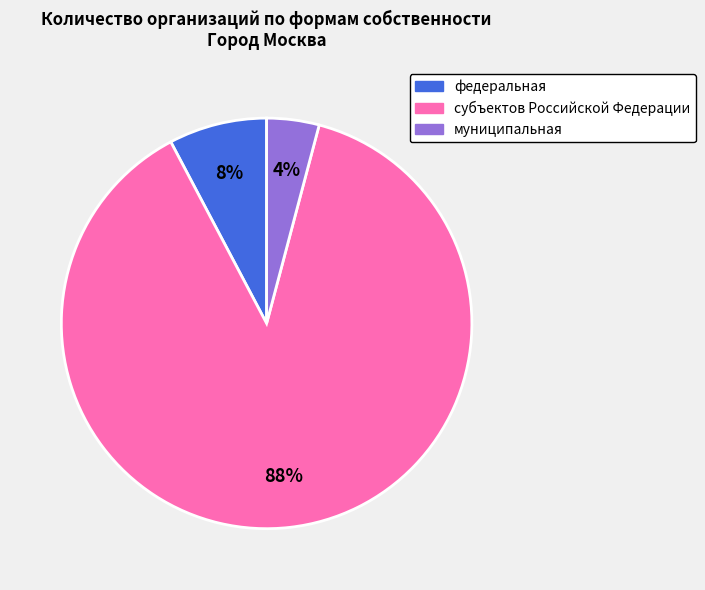

What is the smallest slice in the pie chart?

муниципальная